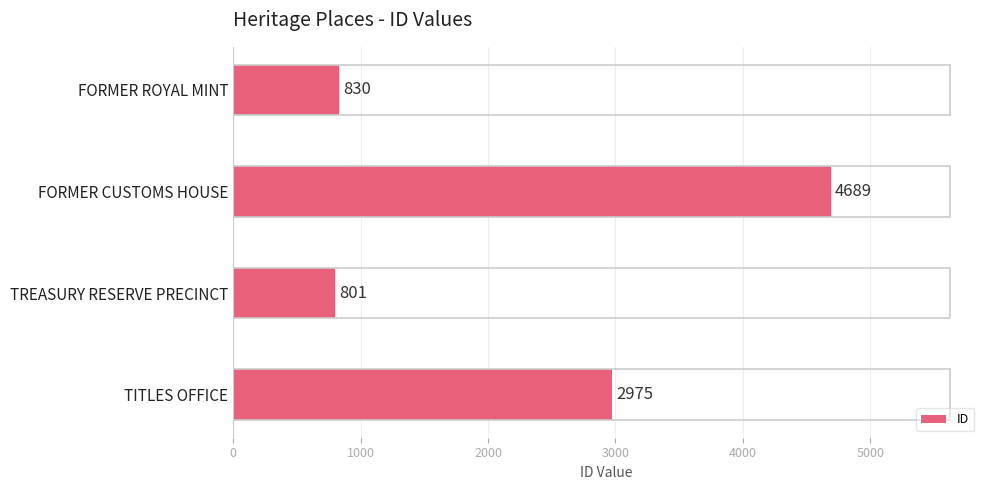

What is the sum of all values?

9295